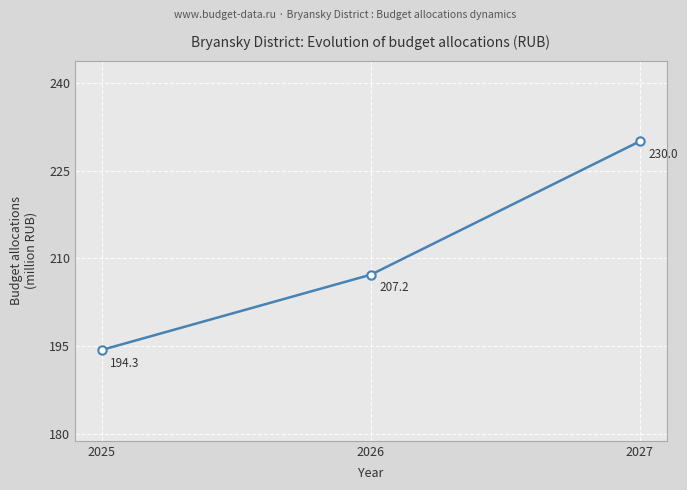

Rank the categories by value from lowest to highest.

2025, 2026, 2027